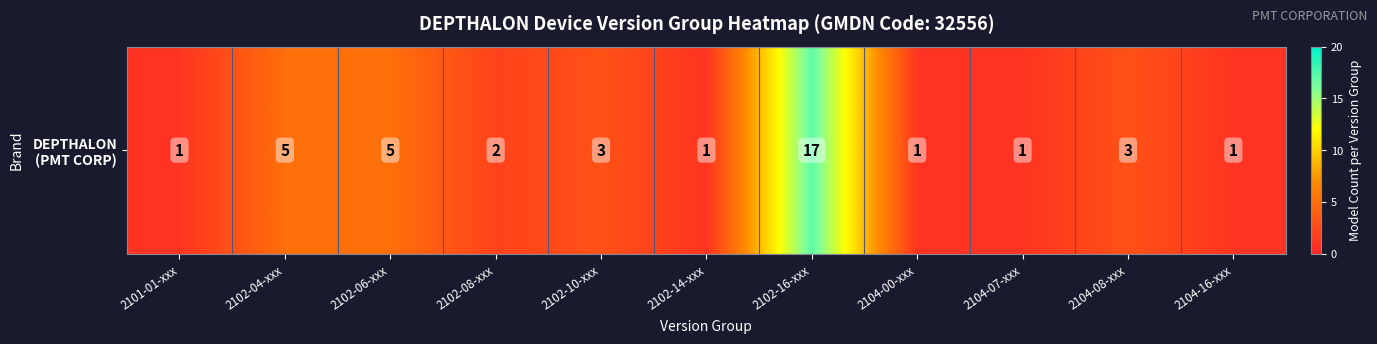

Reading right to left, transcribe all the data shown in this chart.

1	3	1	1	17	1	3	2	5	5	1